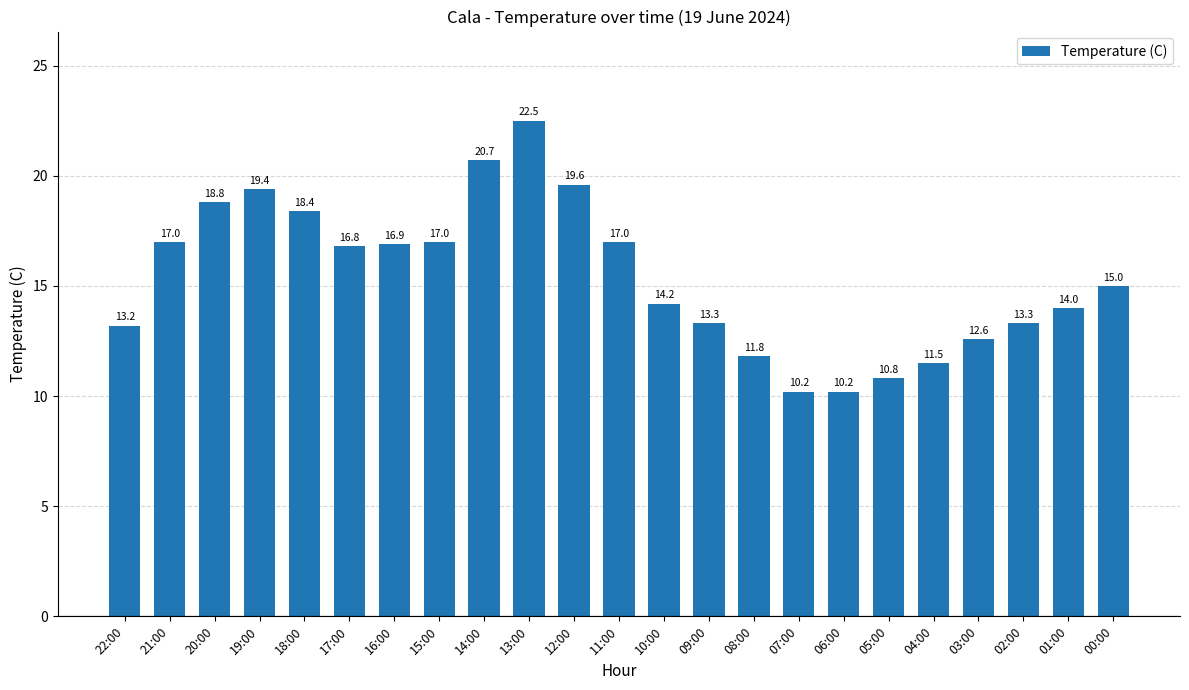

Does the chart contain any negative values?

No